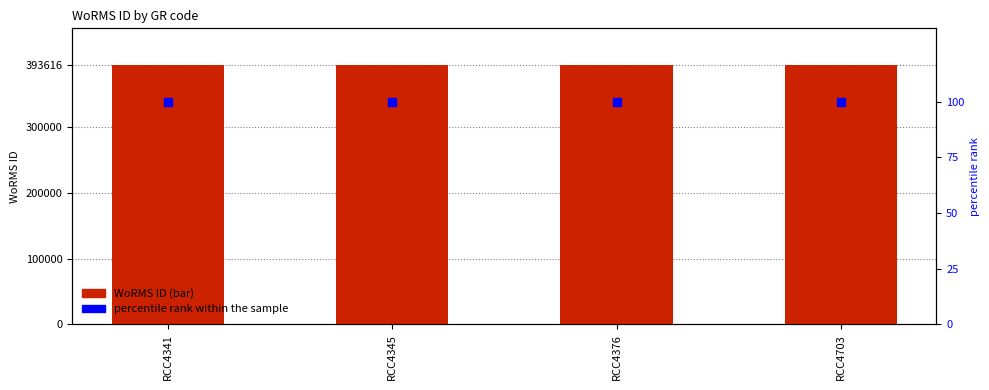

Which series has the widest spread of Y values?

WoRMS ID